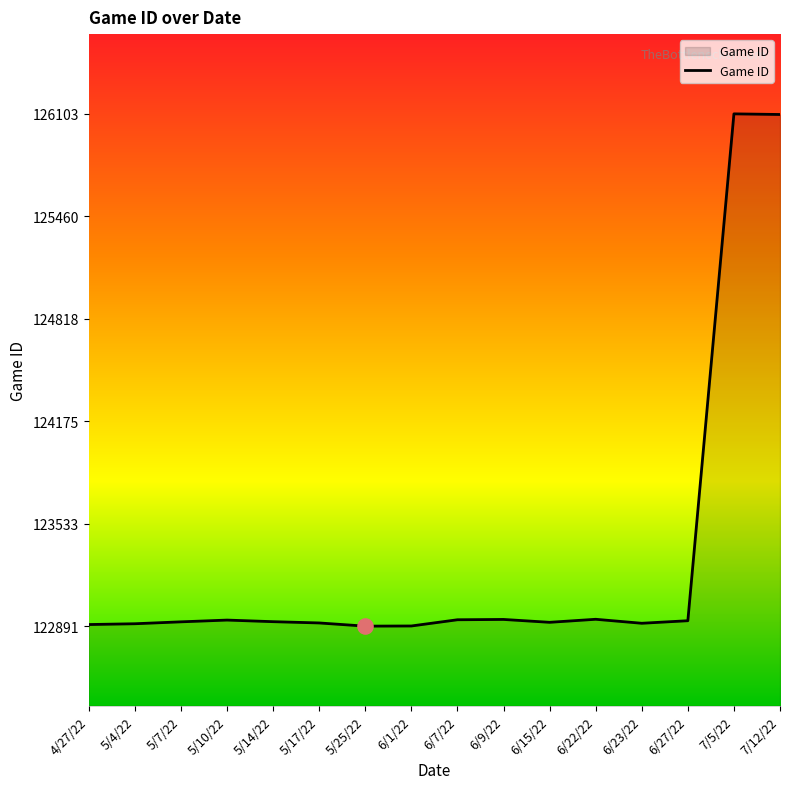

What is the ratio of the value at 5/10/22 to the value at 5/14/22?

1.0